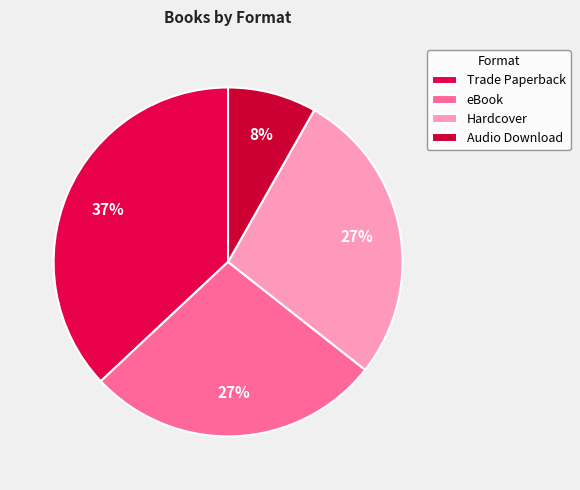

Approximately how many times larger is the value at eBook compared to Audio Download?

3.3